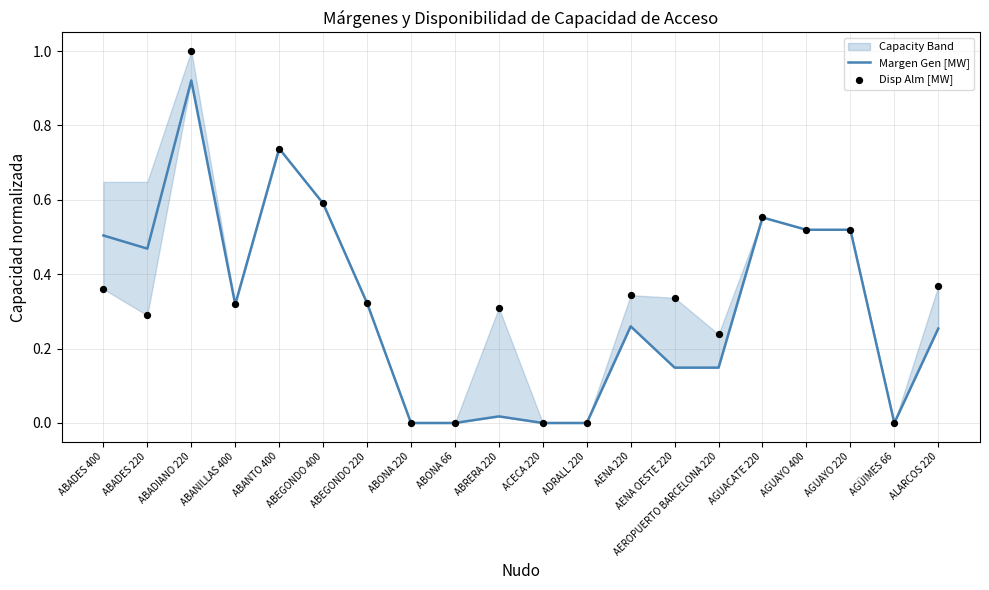

Which series has the largest total across all categories?

Disp Alm [MW]